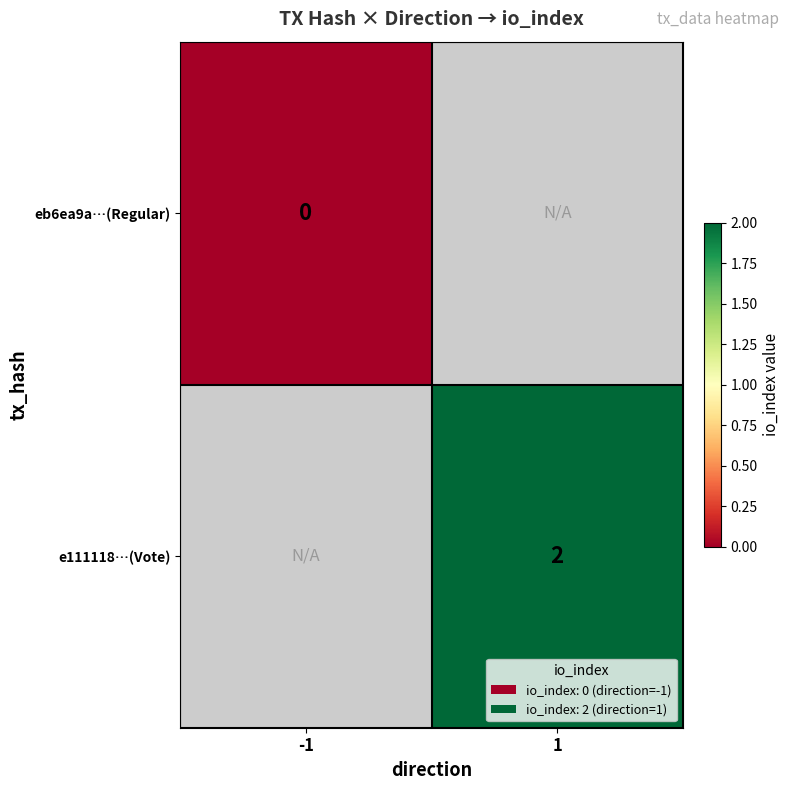

Is it true that e111118…(Vote) equals 2 at 1?

True